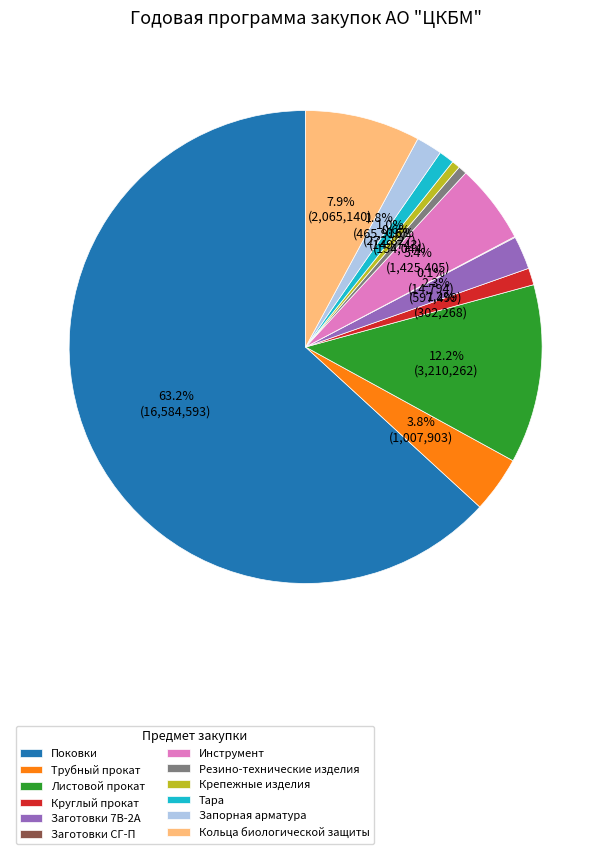

Approximately how many times larger is the value at Заготовки 7B-2A compared to Крепежные изделия?

4.0